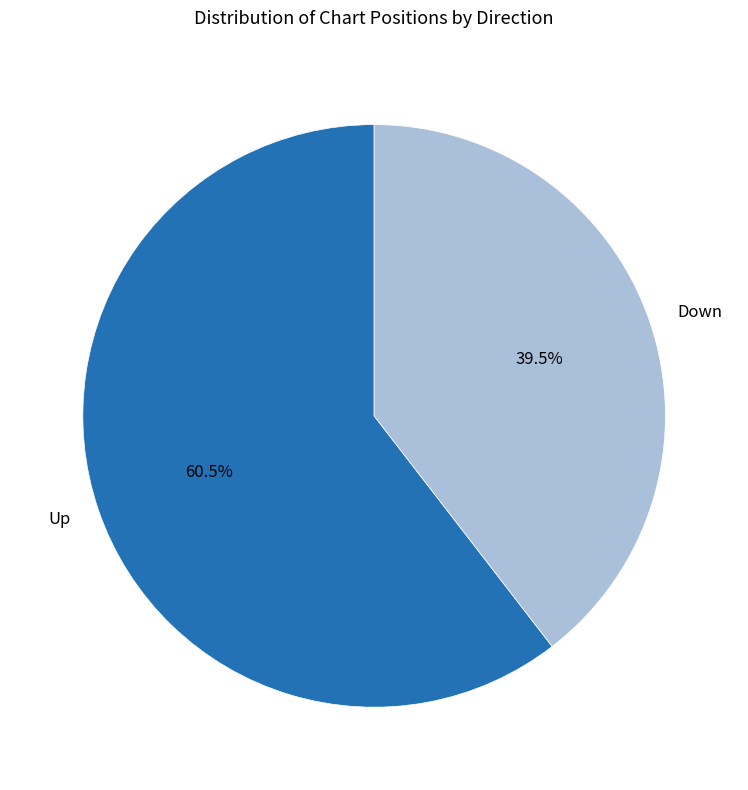

Which has a higher value, Down or Up?

Up